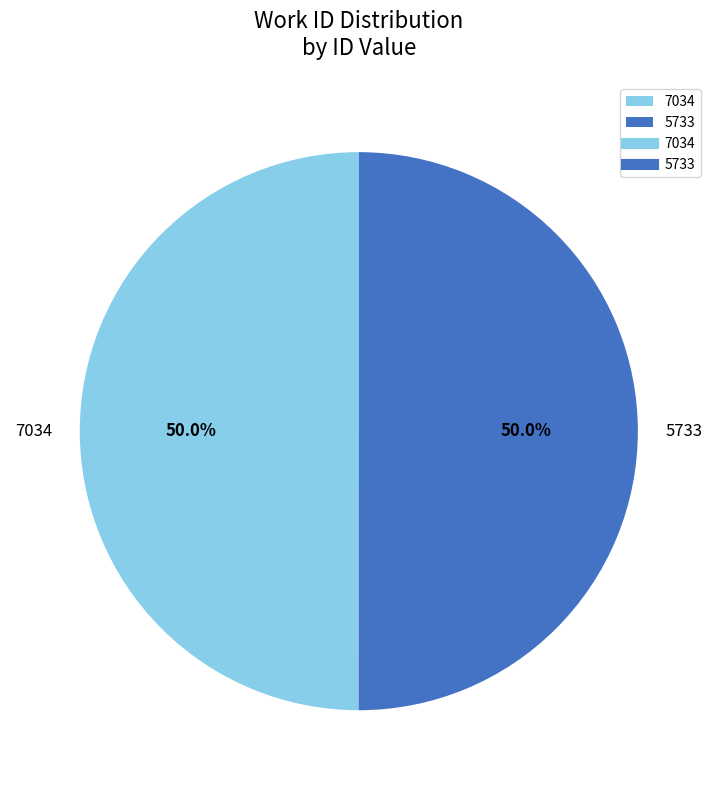

How much of the chart is everything except 7034?

50.0%